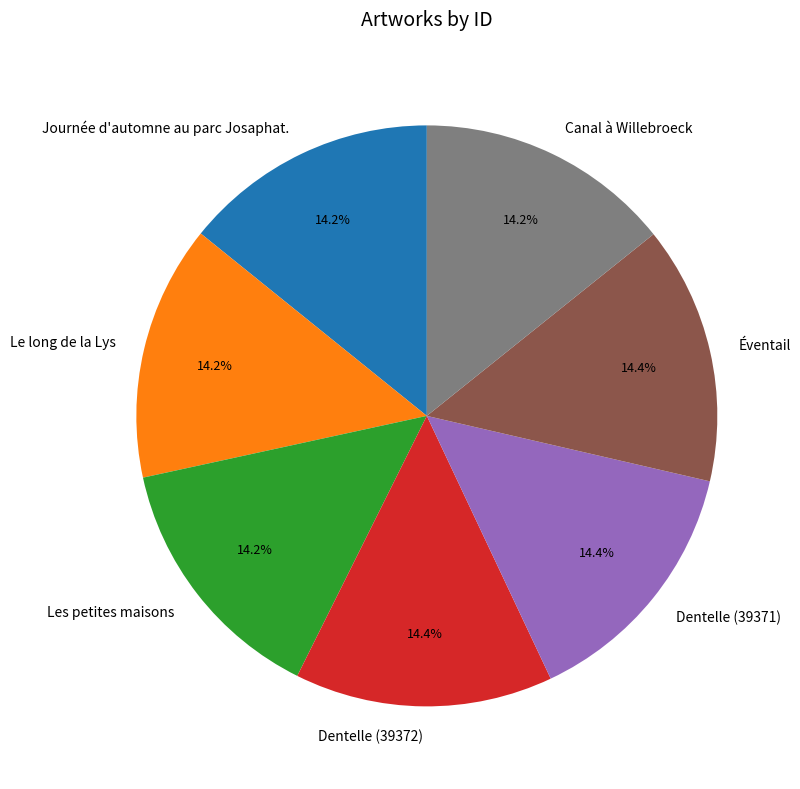

True or false: Dentelle (39372) accounts for 14% of the total.

True